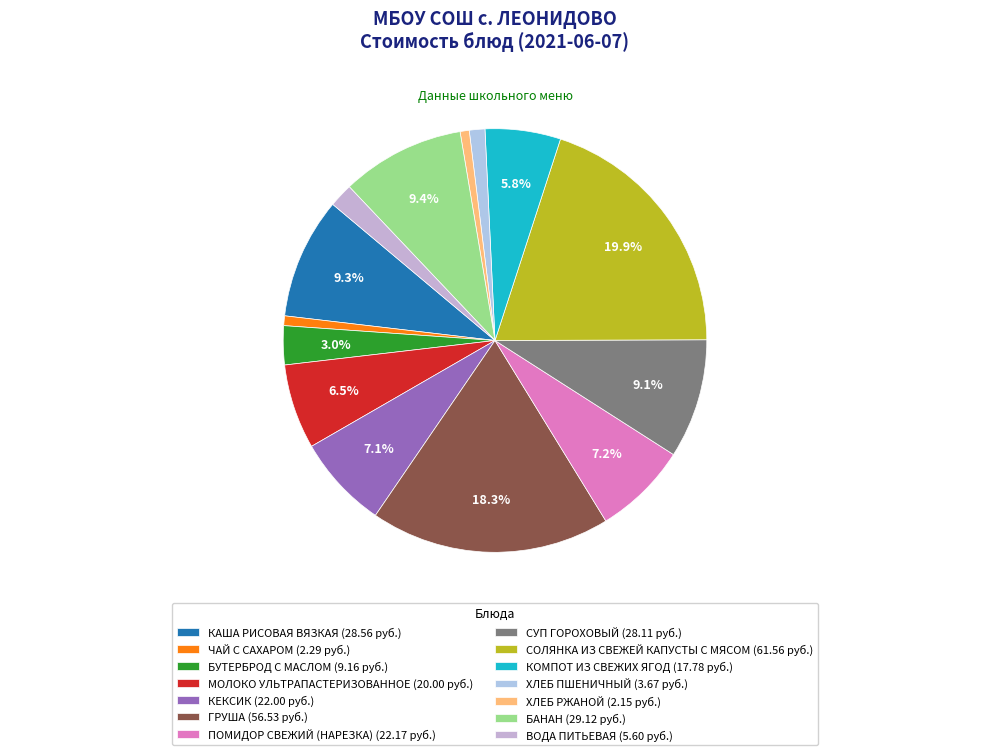

What percentage is the ХЛЕБ ПШЕНИЧНЫЙ slice, to the nearest percent?

1%